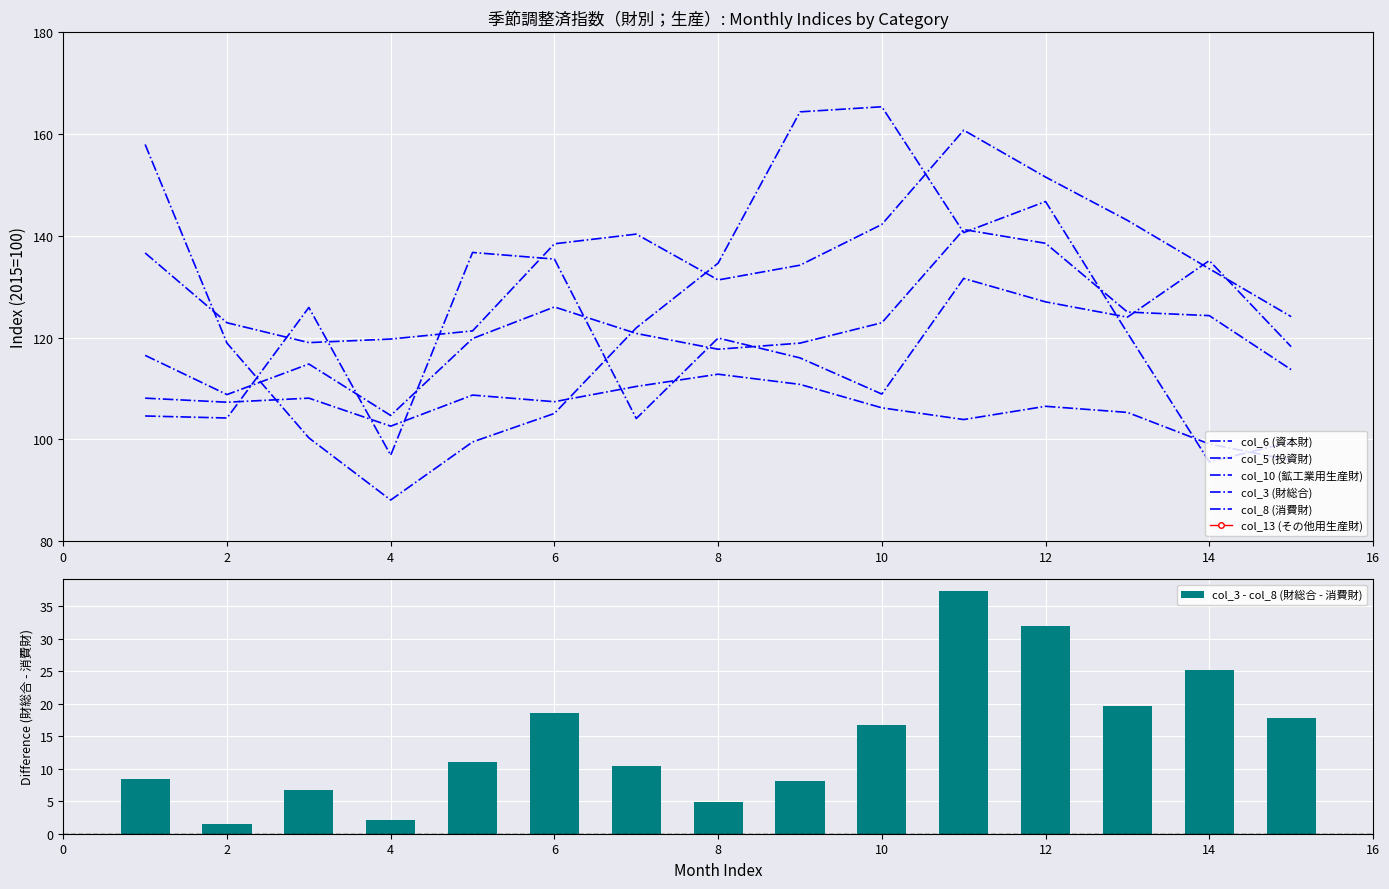

True or false: col_8 (消費財) has a value of 108.1 at 1.

True